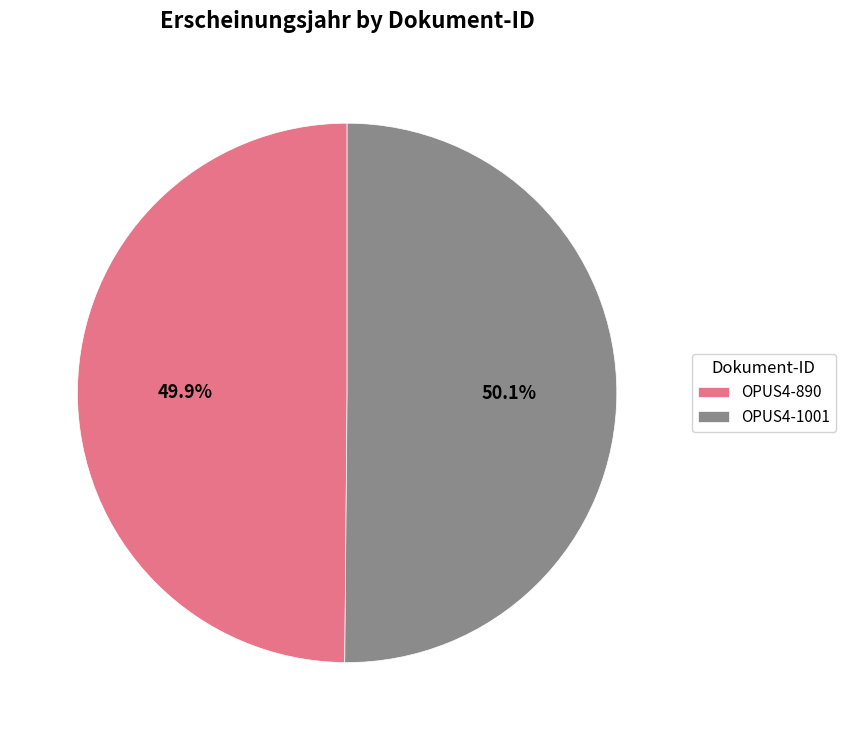

Approximately how many times larger is the value at OPUS4-890 compared to OPUS4-1001?

1.0